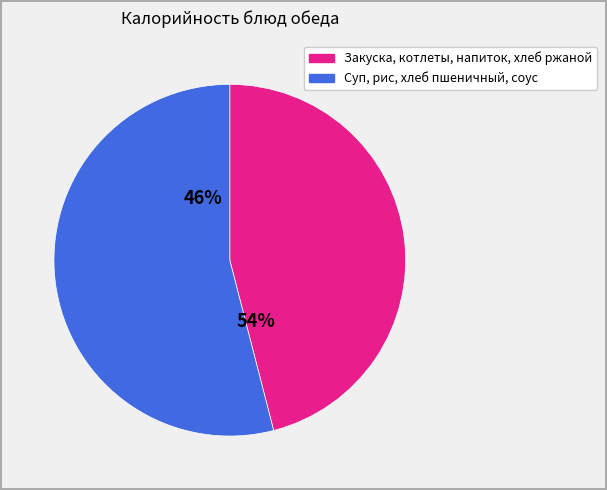

Is it true that Соус томатный is 1% of the pie?

False